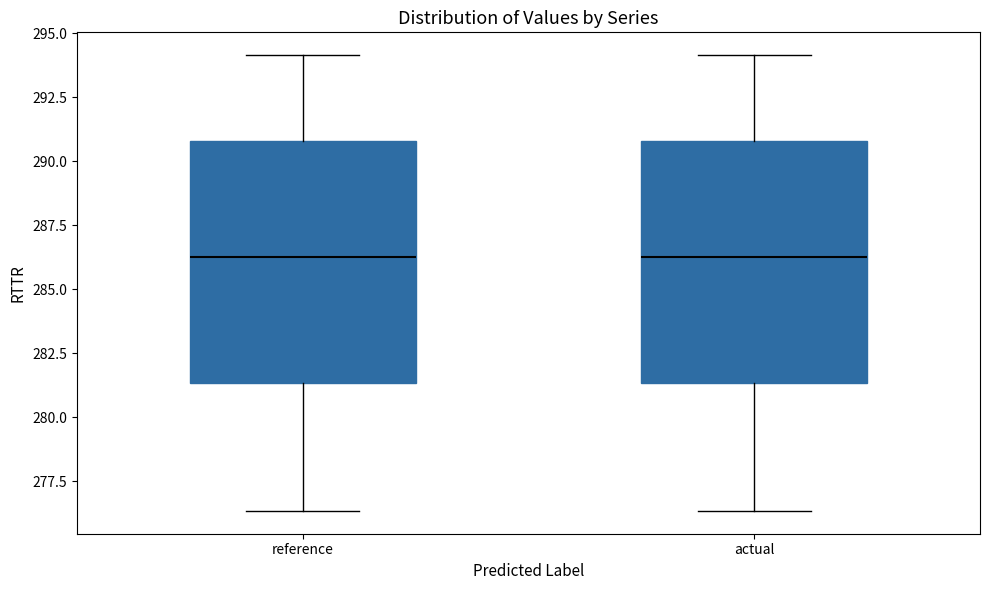

Reading left to right, read every box against the y-axis: the position of its median line, the range the box covers, and the ends of its whiskers. The values are not printed on the chart, so give them approximately, as read against the axis.

reference: median 286.5, box 281.5 to 291.0, whiskers 276.5 to 294.0
actual: median 286.0, box 281.5 to 291.0, whiskers 276.5 to 294.0